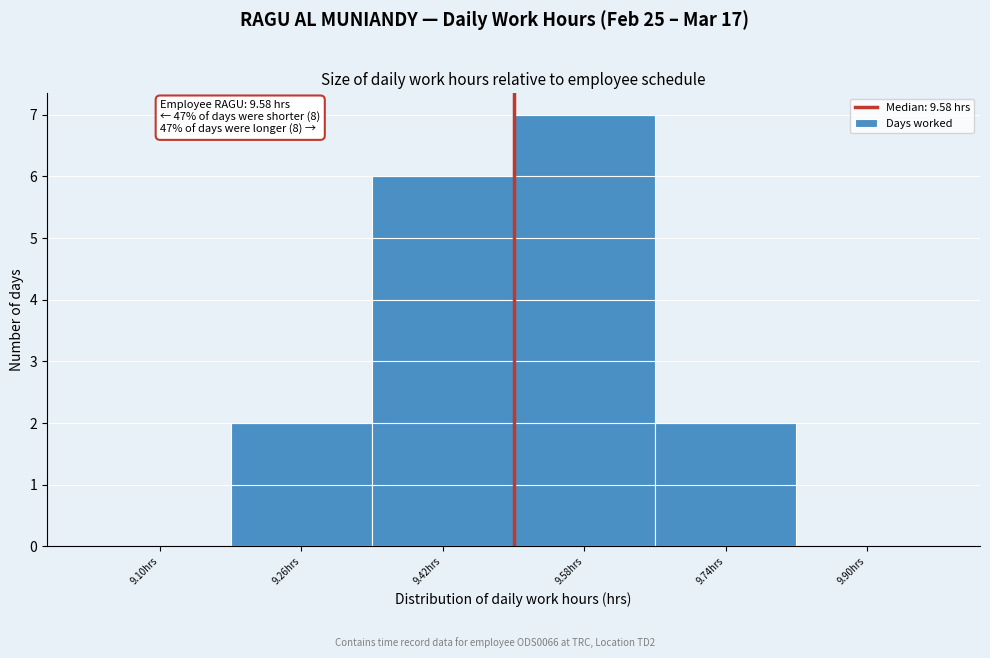

Reading left to right, extract all data points from this chart.

9.10hrs=0	9.26hrs=2	9.42hrs=6	9.58hrs=7	9.74hrs=2	9.90hrs=0